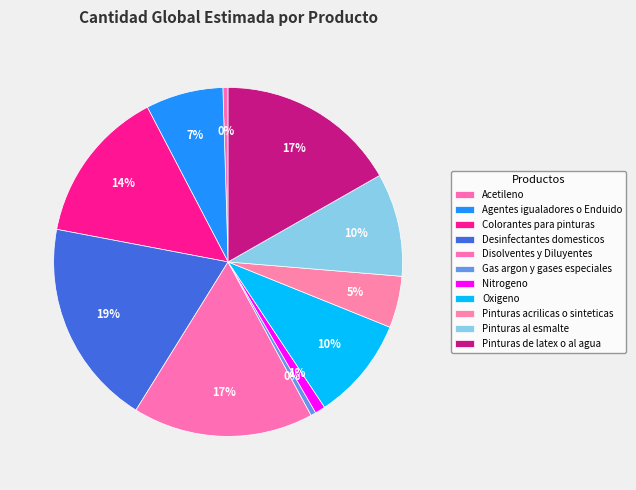

Rank the categories by value from highest to lowest.

Desinfectantes domesticos, Disolventes y Diluyentes, Pinturas de latex o al agua, Colorantes para pinturas, Oxigeno, Pinturas al esmalte, Agentes igualadores o Enduido, Pinturas acrilicas o sinteticas, Nitrogeno, Acetileno, Gas argon y gases especiales